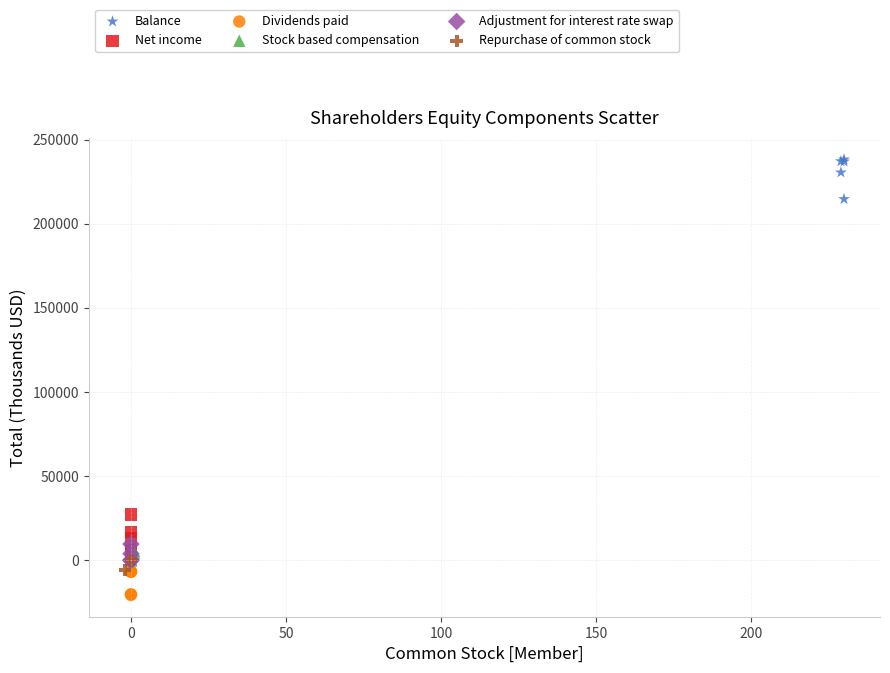

Which series contains the lowest Y value?

Dividends paid